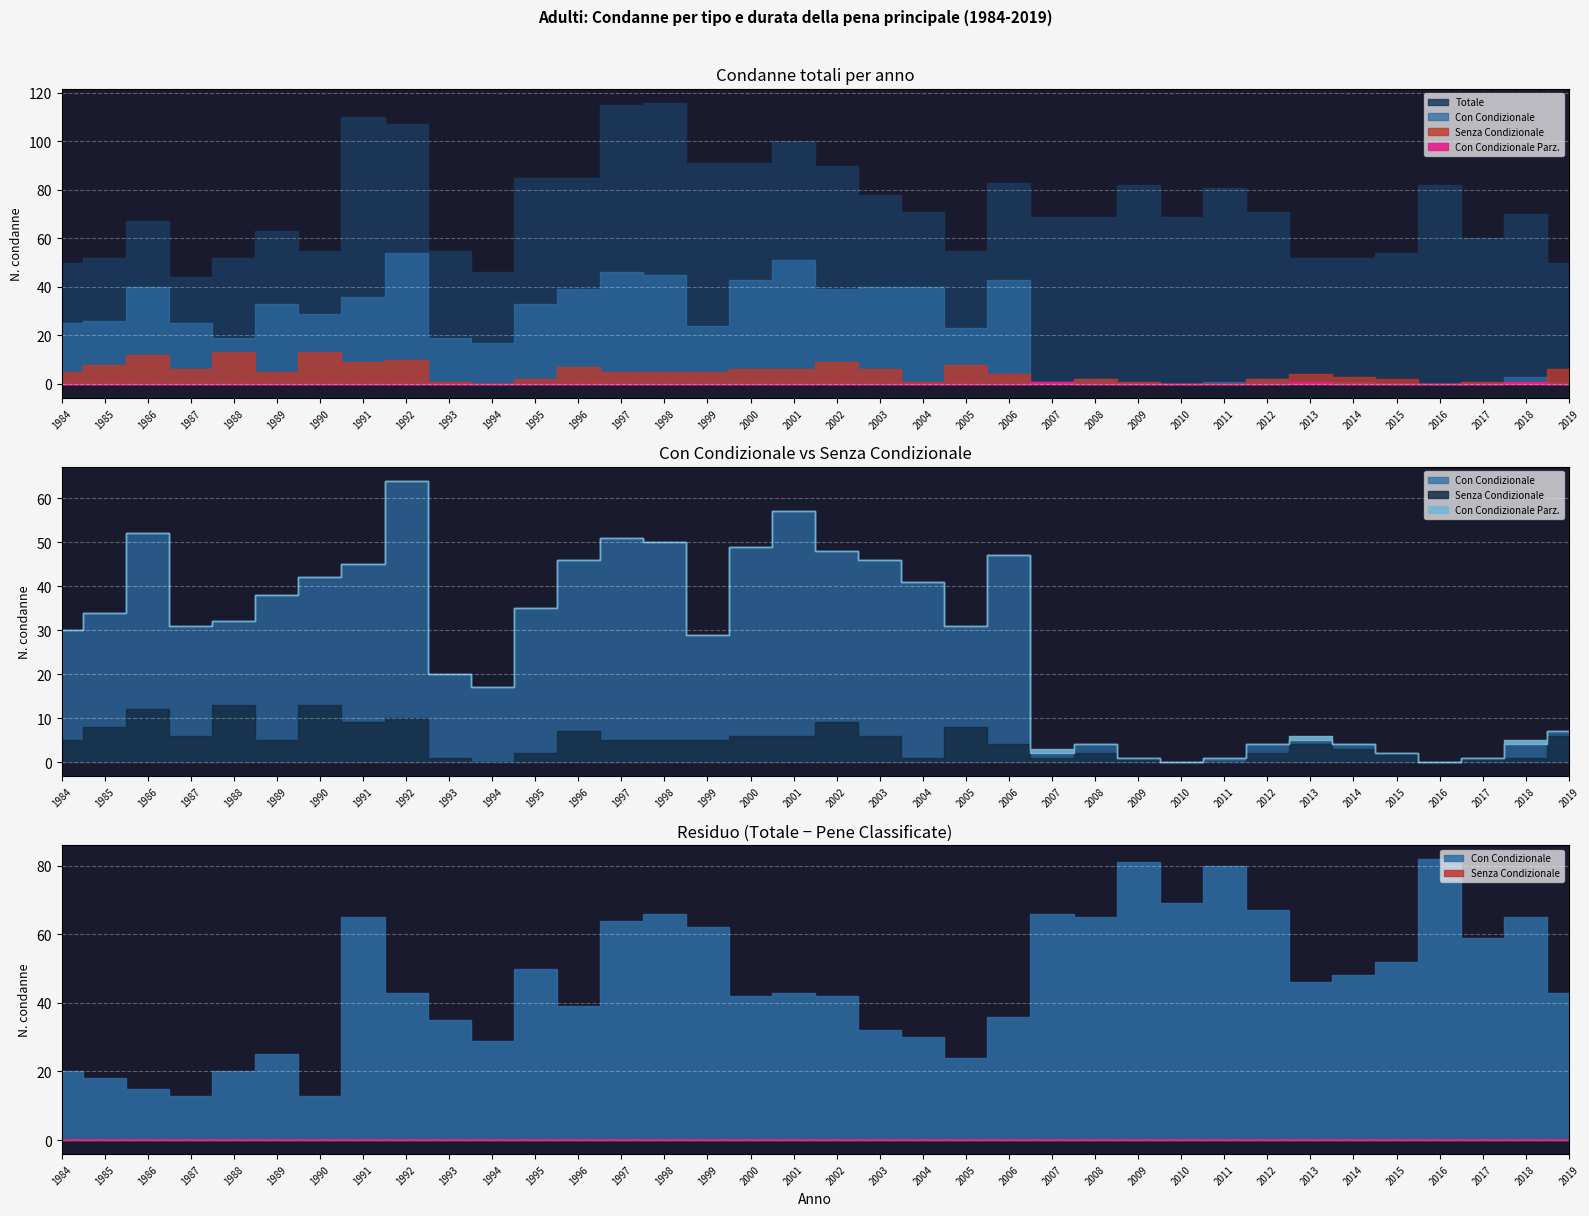

Rank the series by their maximum value, from lowest to highest.

Con Condizionale Parz., Senza Condizionale, Con Condizionale, Totale